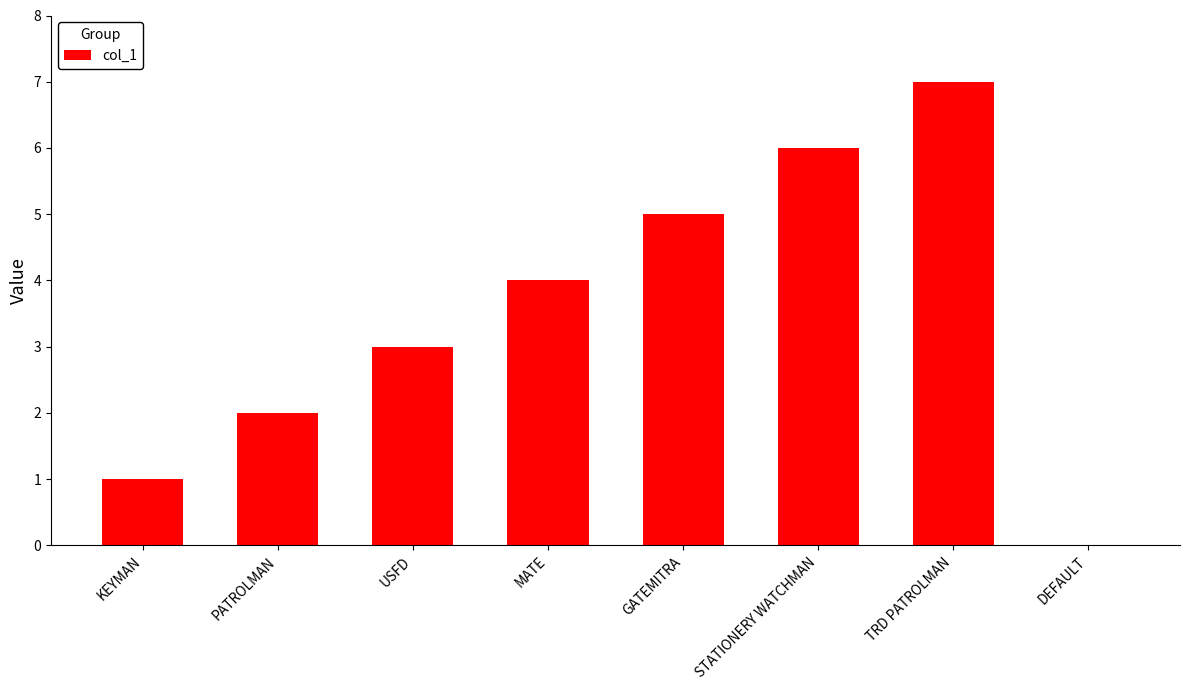

What is the greatest value displayed?

7